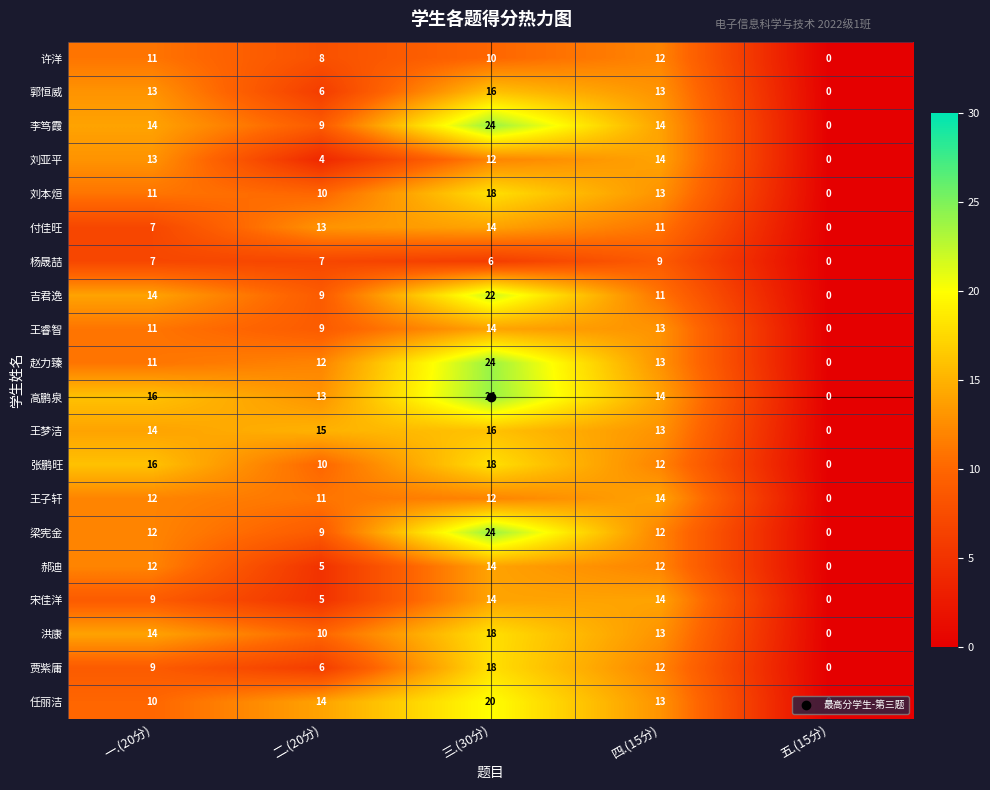

Is the value of 付佳旺 at 二.(20分) greater than the value of 张鹏旺 at 二.(20分)?

Yes